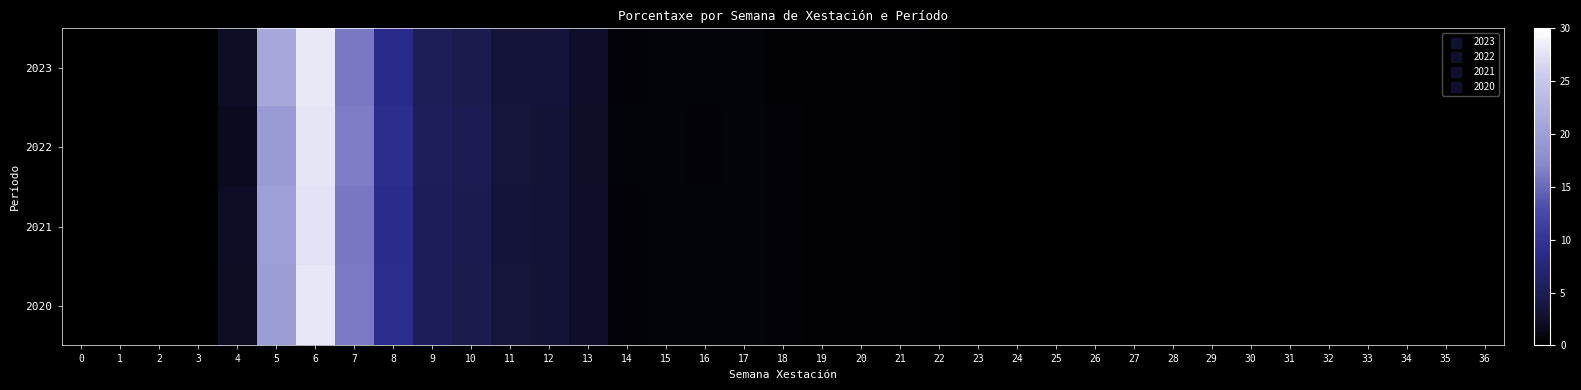

Between 27 and 35, which is larger?

27